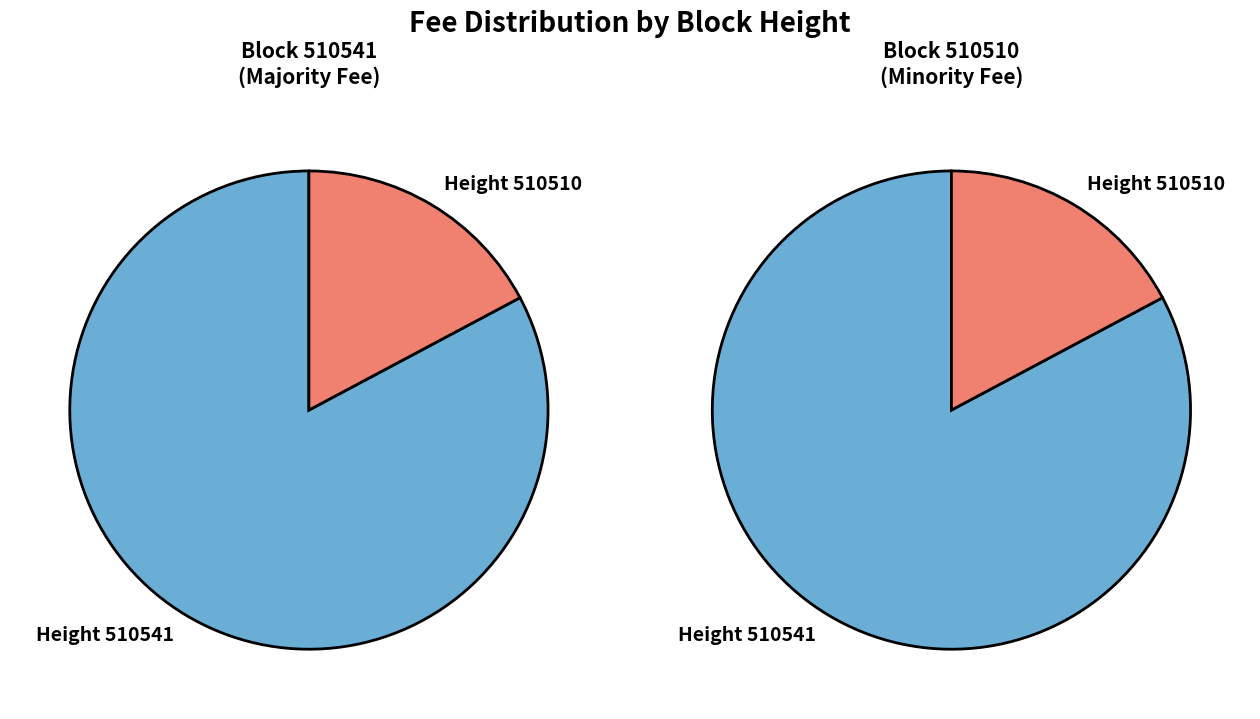

How many segments does this pie chart have?

2